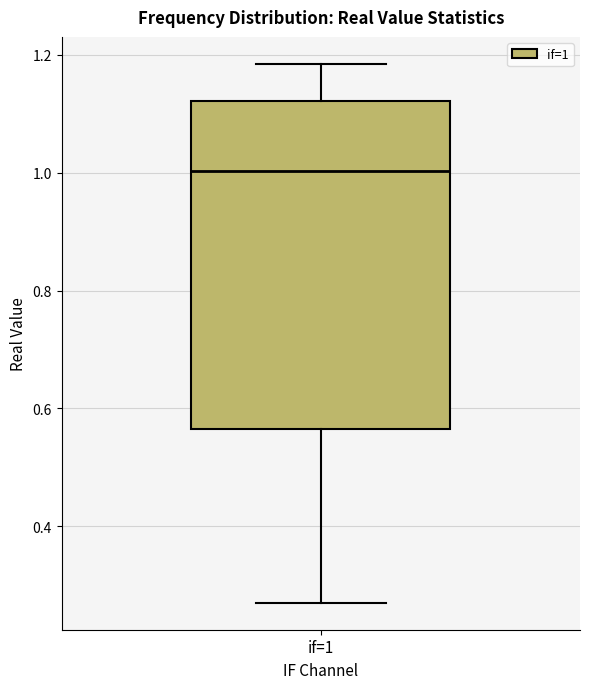

Read this box plot against the y-axis: the position of the median line, the range covered by the box, and the ends of both whiskers. The values are not printed on the chart, so give them approximately, as read against the axis.

median 1.00, box 0.56 to 1.12, whiskers 0.28 to 1.18